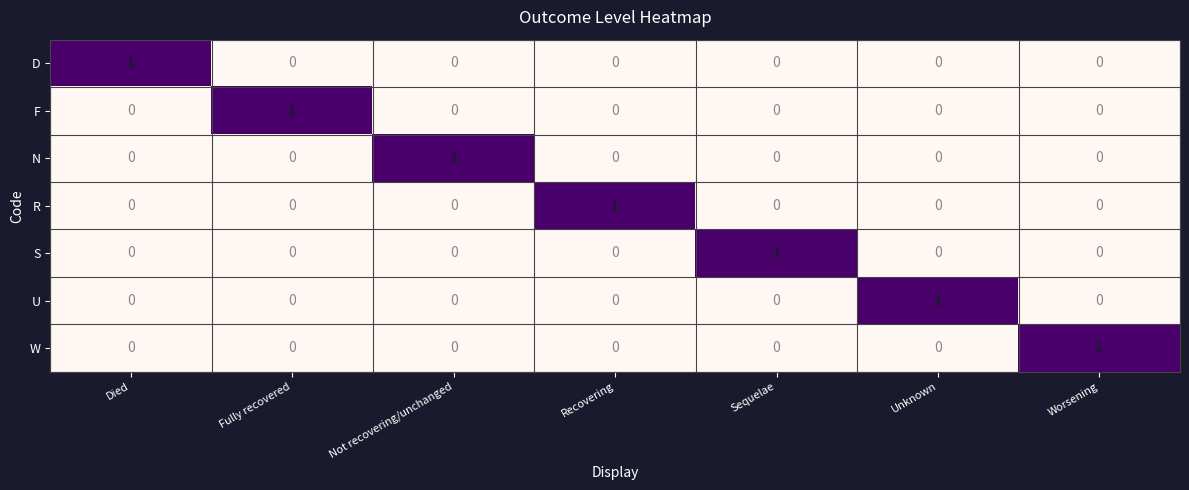

What is the total value across all series at Unknown?

1